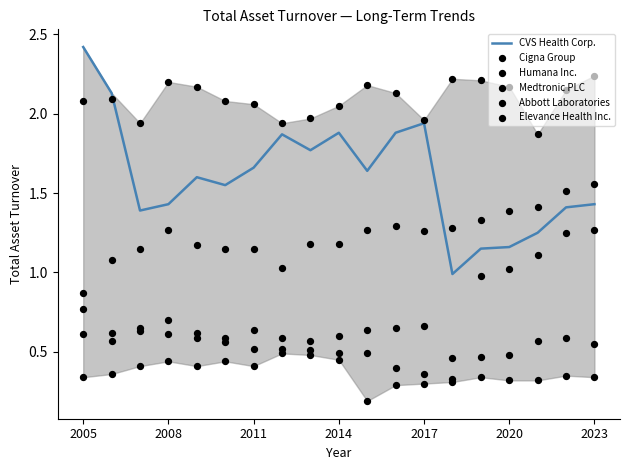

What are all the series names shown in the legend?

CVS Health Corp., Cigna Group, Humana Inc., Medtronic PLC, Abbott Laboratories, Elevance Health Inc.